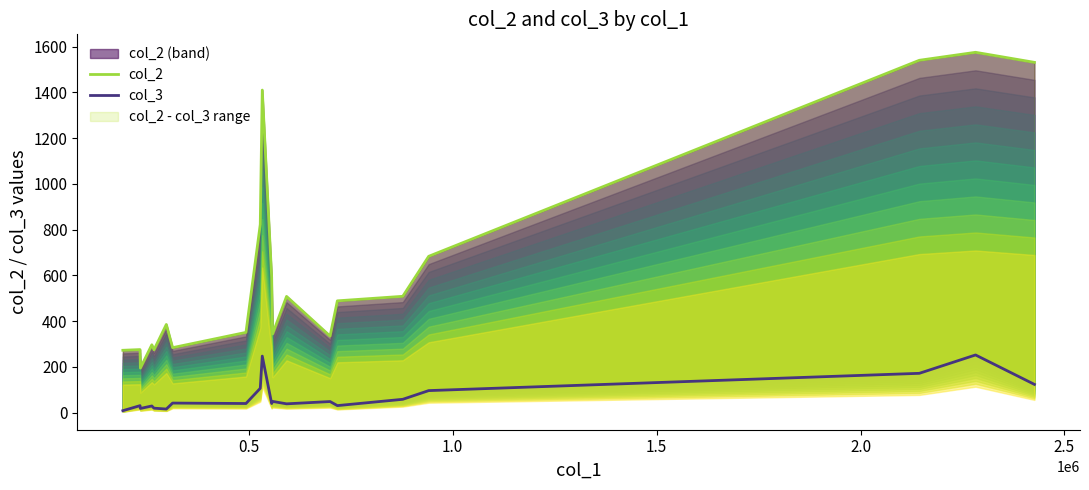

True or false: col_2 has more than 2 points higher than both neighbors.

True